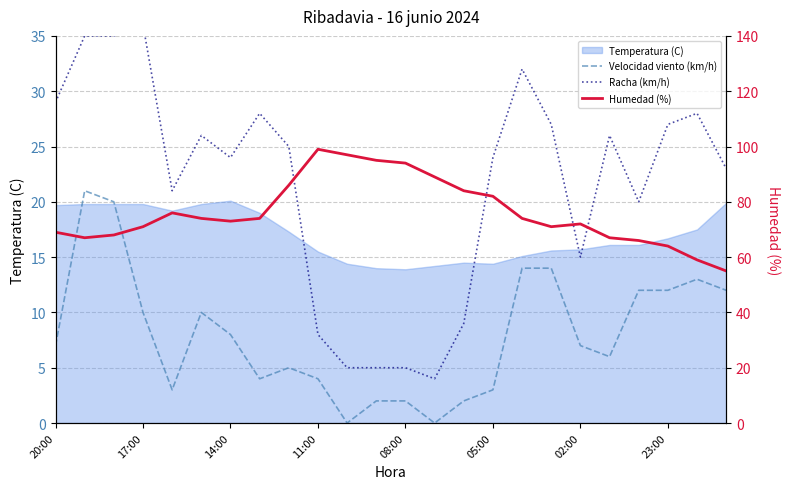

How many lines are shown in the chart?

3